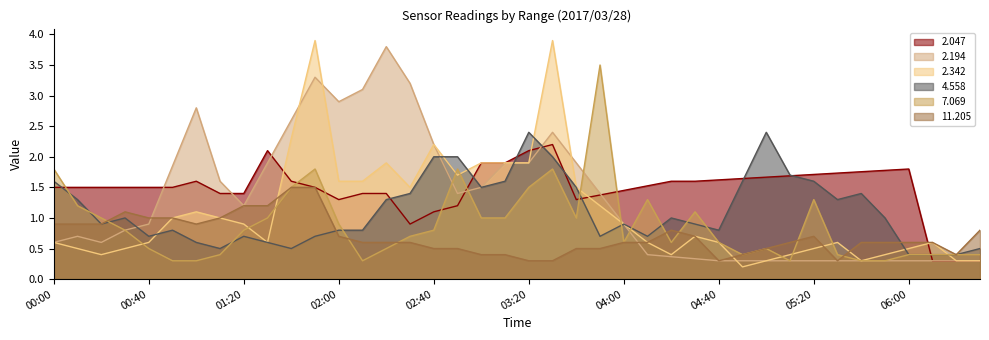

How many data points in   4.558 are above 1?

17